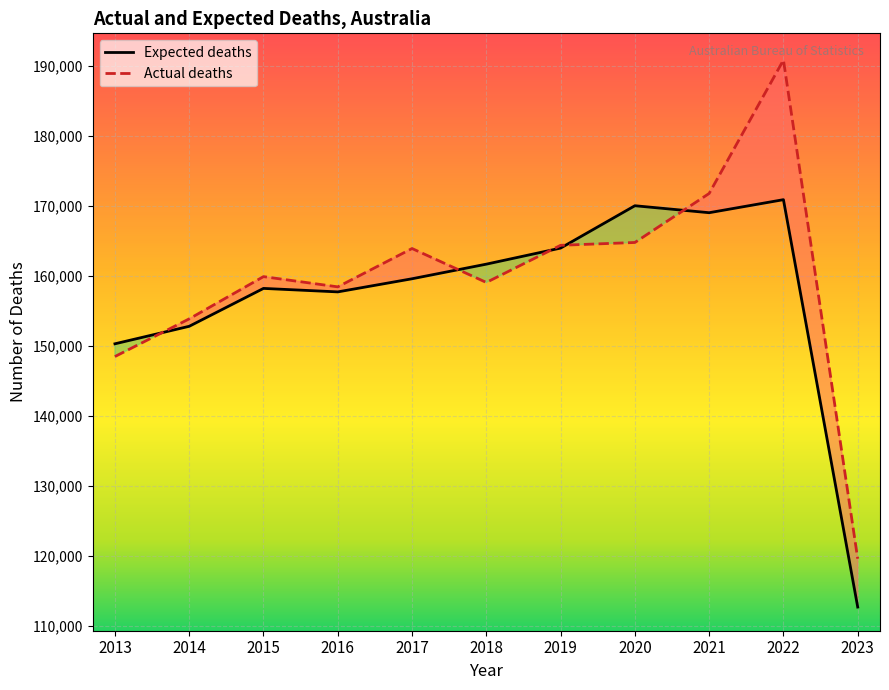

Between which two adjacent categories do Expected deaths and Actual deaths first intersect?

2013 and 2014